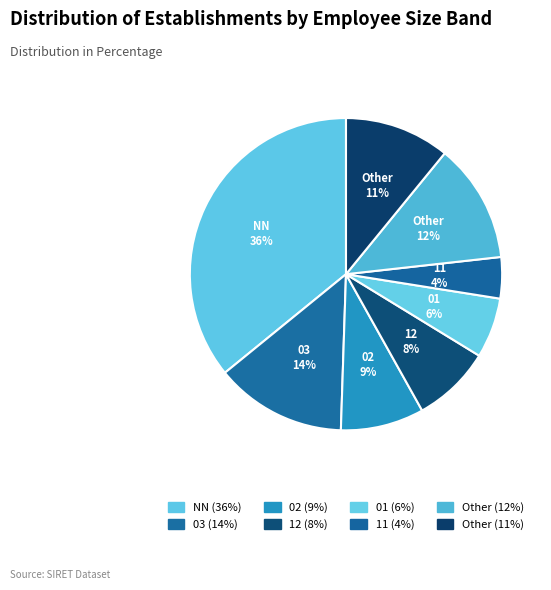

Is there any slice that represents more than half of the pie?

No